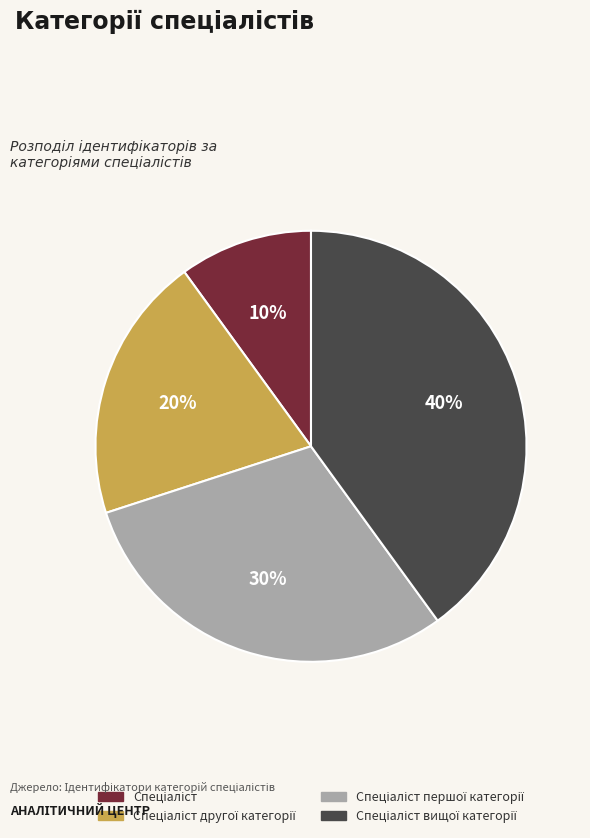

Is there a majority slice in this chart?

No